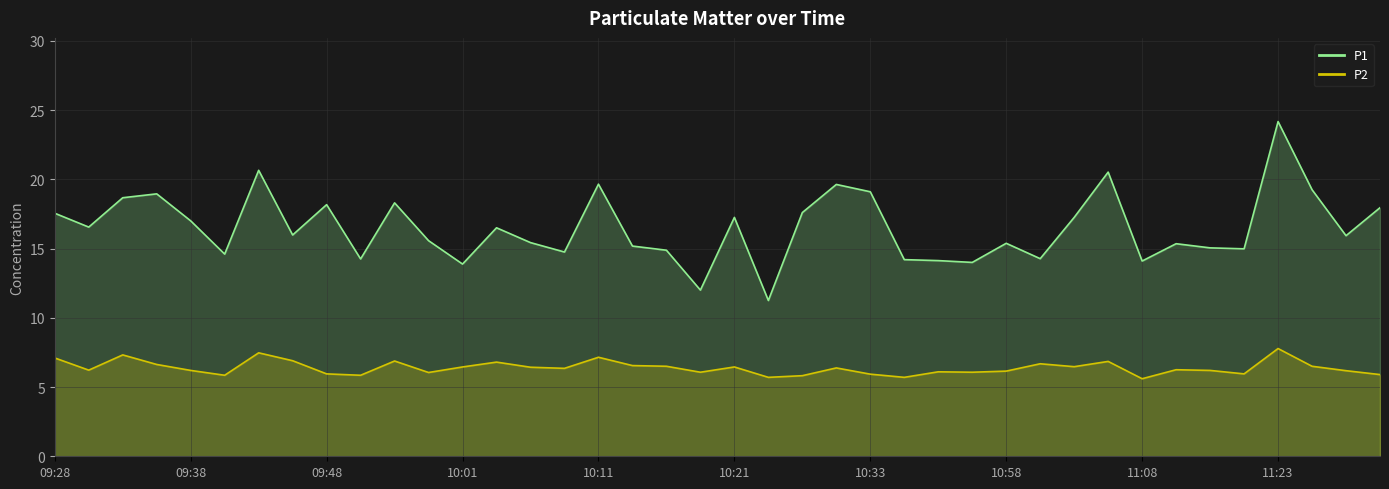

List the series in order of their peak value, lowest first.

P2, P1